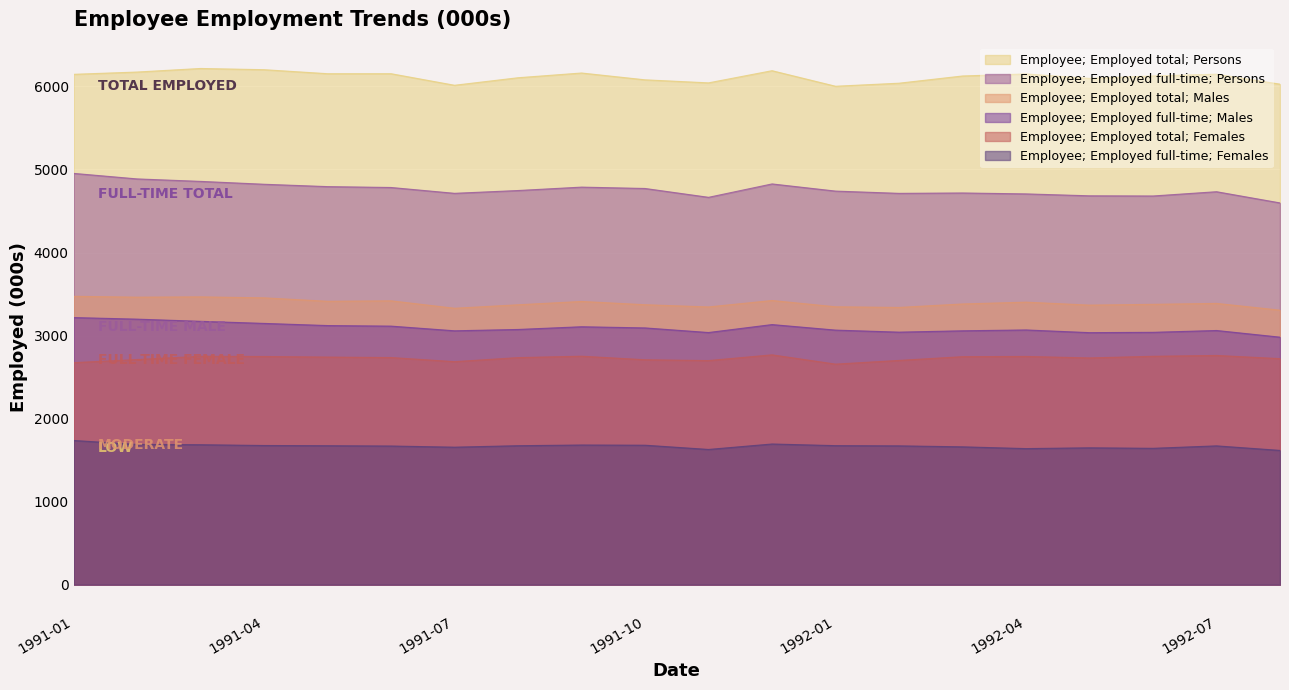

The Employee; Employed full-time; Females series shows 1736.4 at 1991-01. True or false?

True